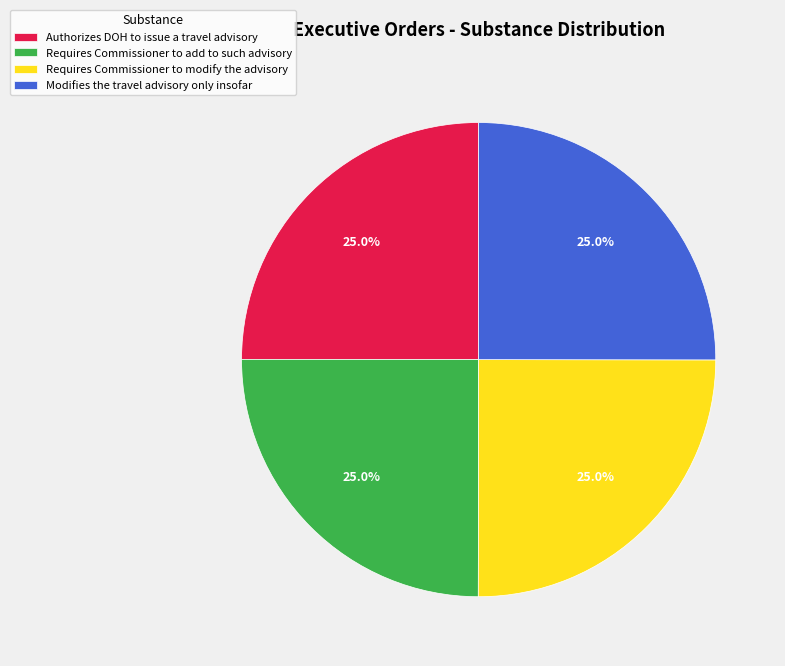

Is Requires Commissioner to add to such advisory the majority of the pie?

No